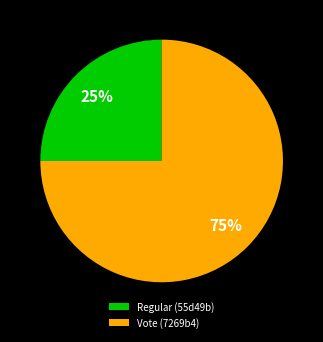

Which category has the smallest portion of the pie?

Regular